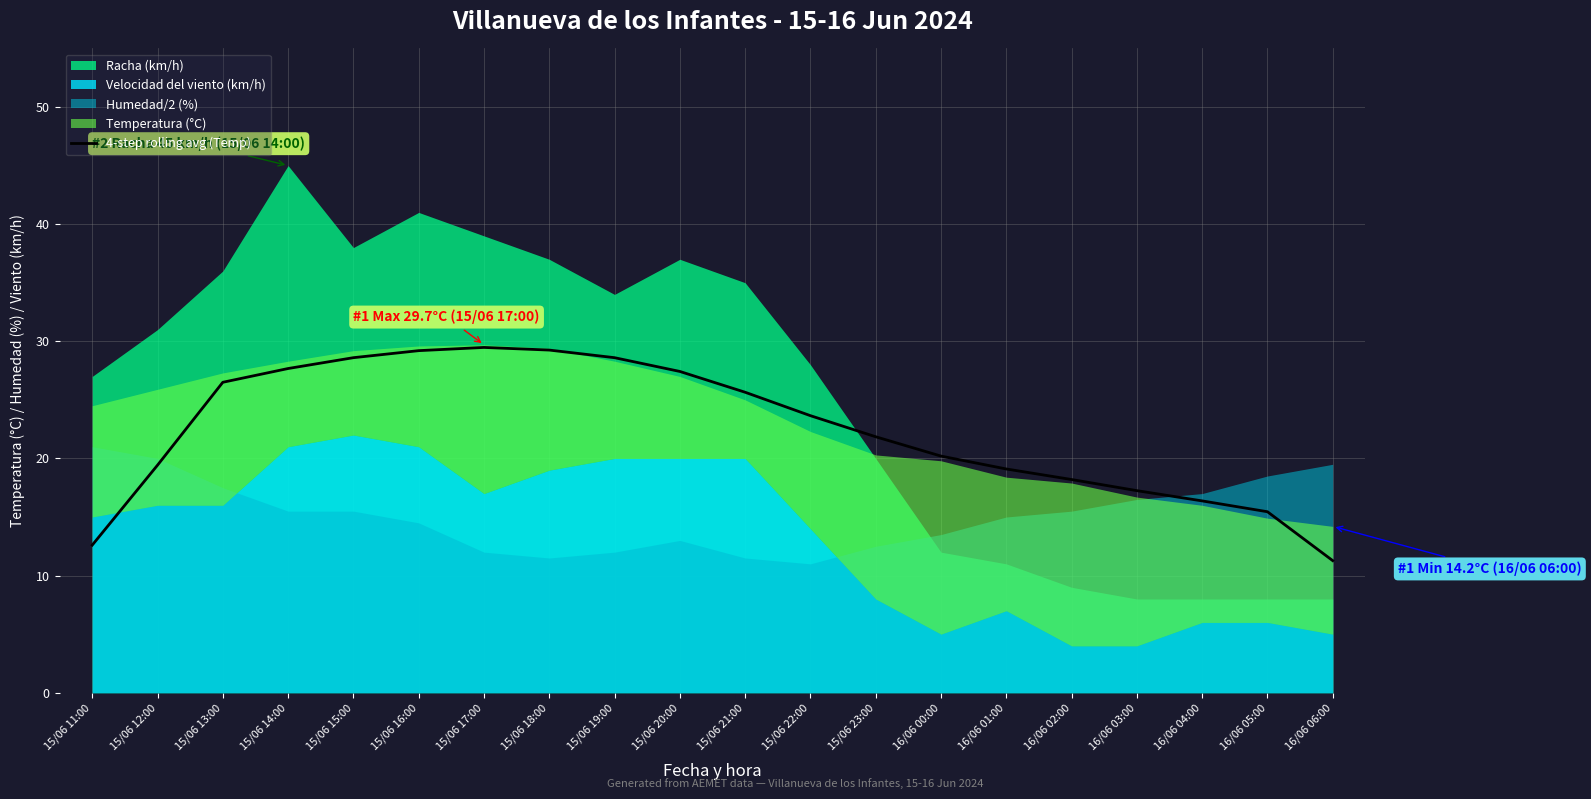

At which label does 4-step rolling avg (Temp) first exceed 23?

15/06 13:00